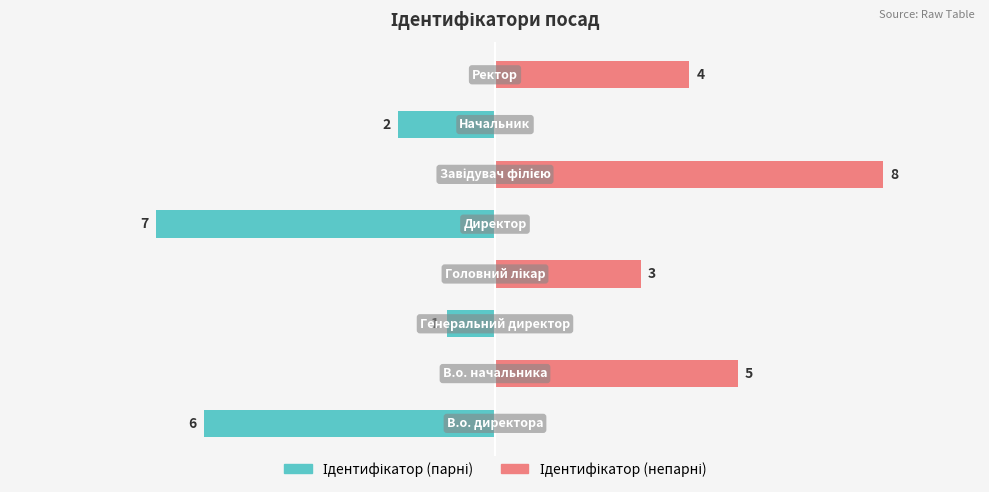

Count the number of categories in the chart.

8